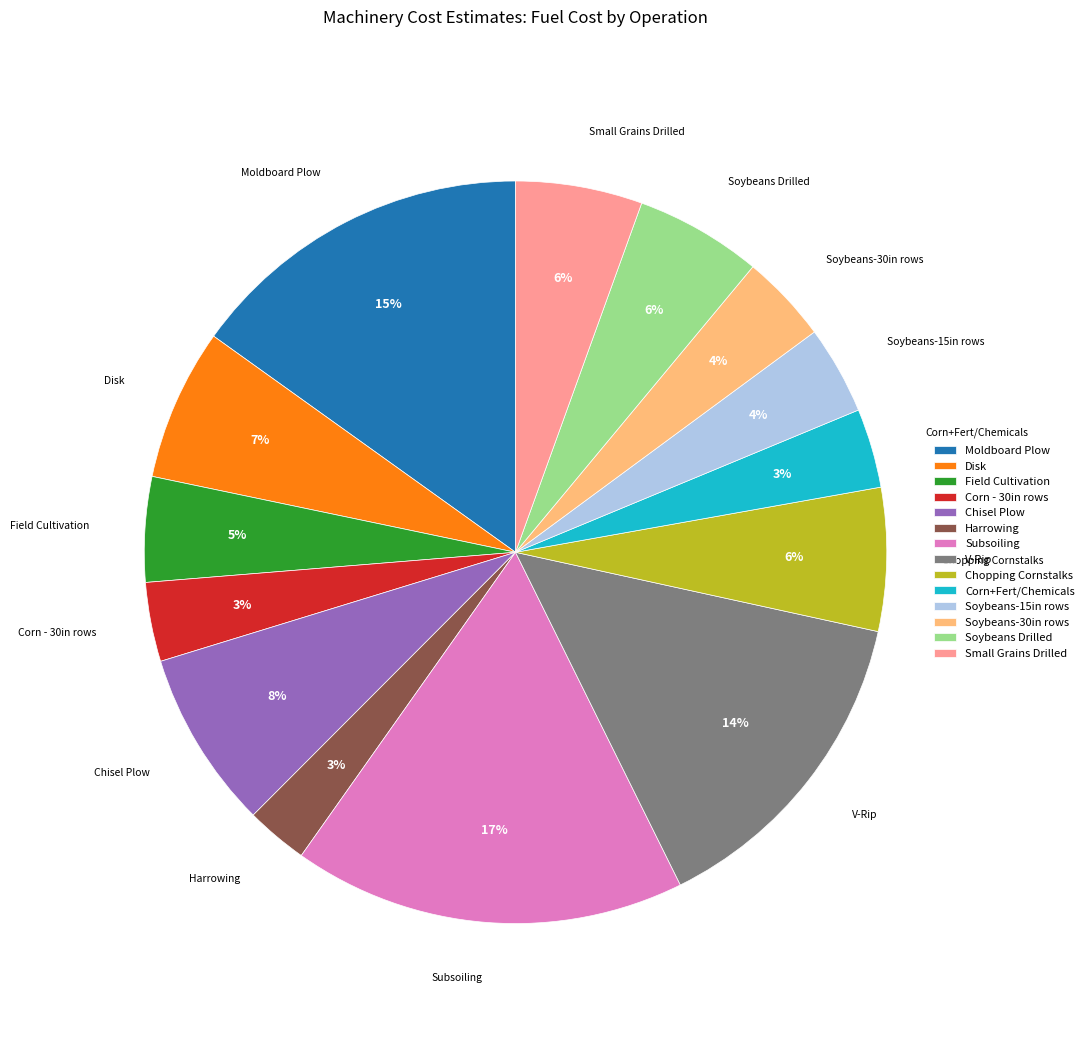

How many segments does this pie chart have?

14